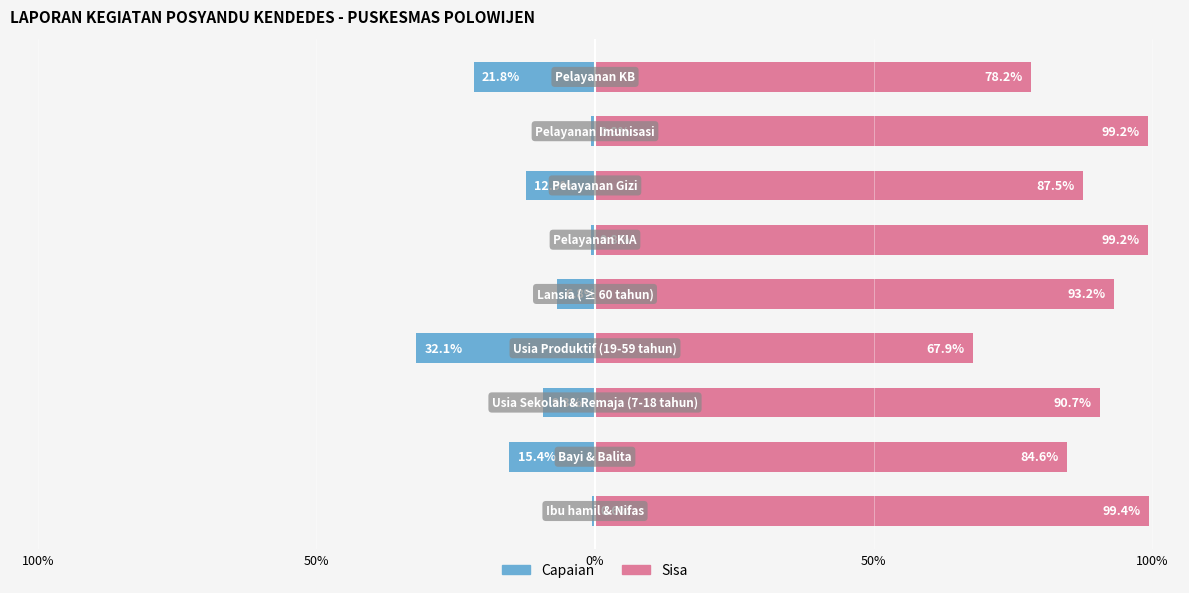

What is the value of the Capaian bar at the 1st from the left?

-0.6